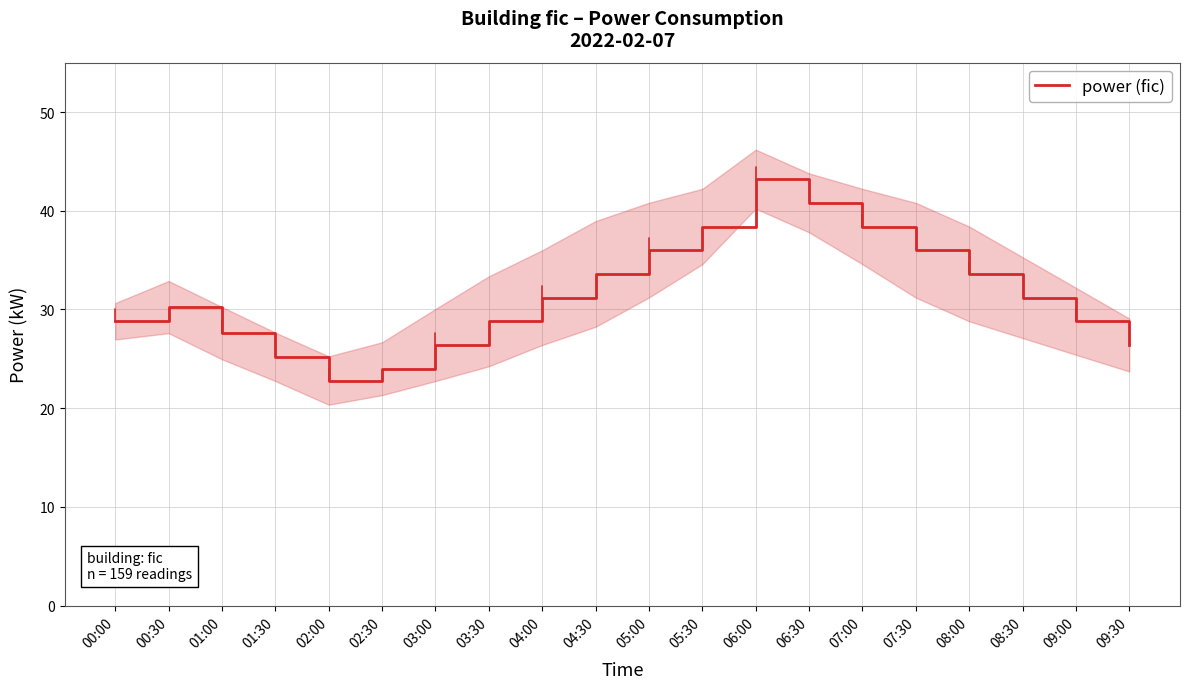

Reading left to right, transcribe all the data shown in this chart.

28.8	30.2	27.6	25.2	22.8	24.0	26.4	28.8	31.2	33.6	36.0	38.4	43.2	40.8	38.4	36.0	33.6	31.2	28.8	26.4